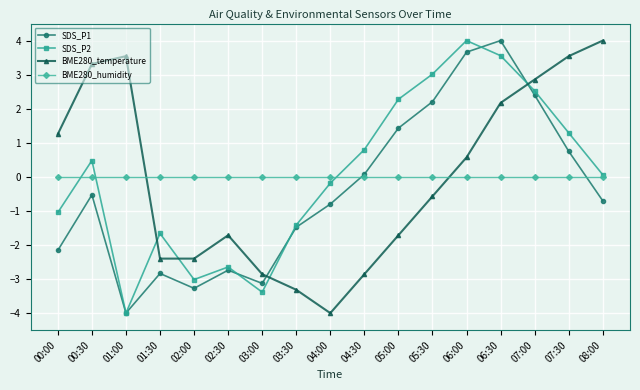

Reading left to right, transcribe all the data shown in this chart.

SDS_P1: 00:00=-2.2	00:30=-0.5	01:00=-4.0	01:30=-2.8	02:00=-3.3	02:30=-2.7	03:00=-3.1	03:30=-1.5	04:00=-0.8	04:30=0.1	05:00=1.4	05:30=2.2	06:00=3.7	06:30=4.0	07:00=2.4	07:30=0.8	08:00=-0.7
SDS_P2: 00:00=-1.0	00:30=0.5	01:00=-4.0	01:30=-1.7	02:00=-3.0	02:30=-2.6	03:00=-3.4	03:30=-1.4	04:00=-0.2	04:30=0.8	05:00=2.3	05:30=3.0	06:00=4.0	06:30=3.6	07:00=2.5	07:30=1.3	08:00=0.1
BME280_temperature: 00:00=1.3	00:30=3.3	01:00=3.5	01:30=-2.4	02:00=-2.4	02:30=-1.7	03:00=-2.9	03:30=-3.3	04:00=-4.0	04:30=-2.9	05:00=-1.7	05:30=-0.6	06:00=0.6	06:30=2.2	07:00=2.9	07:30=3.5	08:00=4.0
BME280_humidity: 00:00=0.0	00:30=0.0	01:00=0.0	01:30=0.0	02:00=0.0	02:30=0.0	03:00=0.0	03:30=0.0	04:00=0.0	04:30=0.0	05:00=0.0	05:30=0.0	06:00=0.0	06:30=0.0	07:00=0.0	07:30=0.0	08:00=0.0